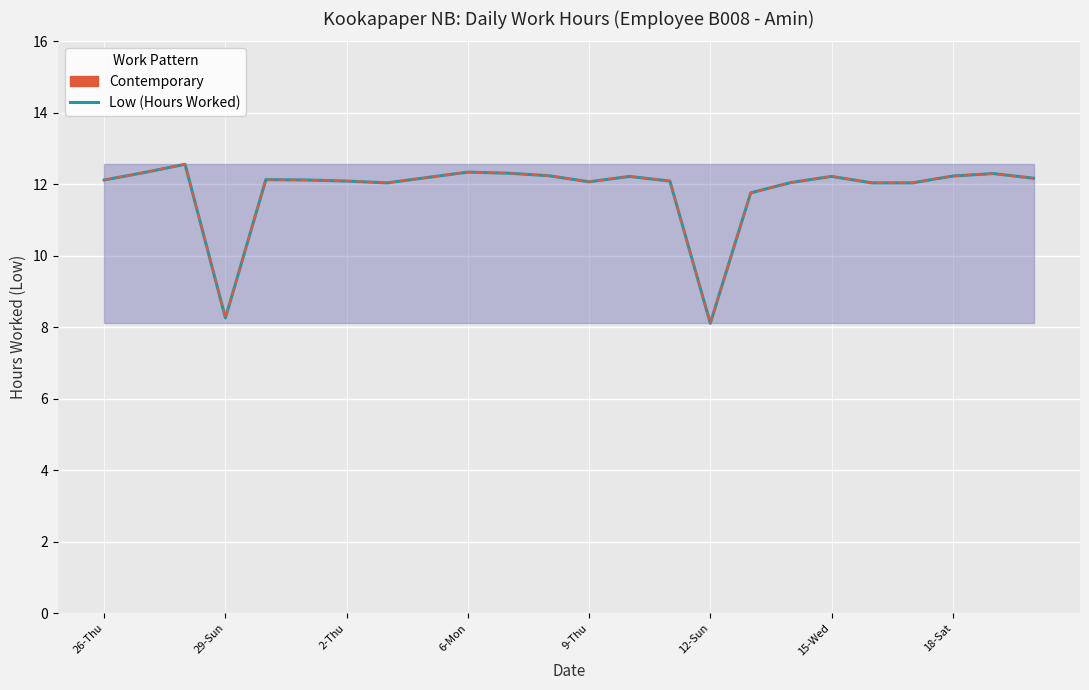

Is this an area chart (filled region under the line)?

Yes